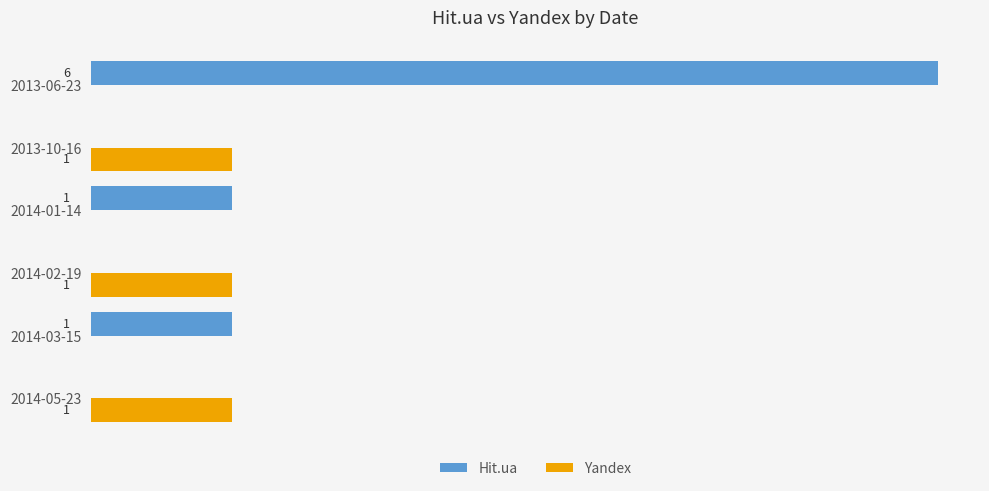

Which label corresponds to the largest value in the chart?

2013-06-23